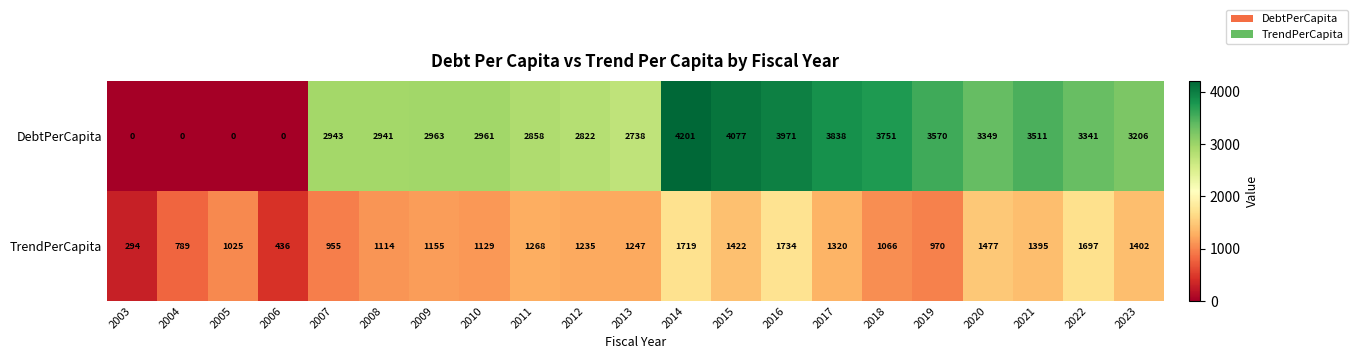

Which category has the highest value across all series?

2014